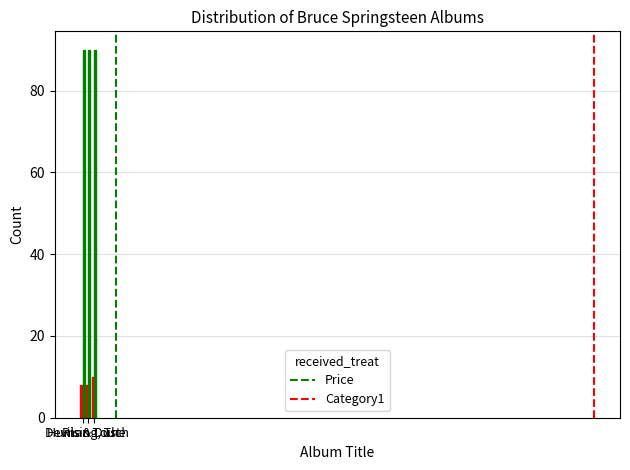

Is the value of Price at Human Touch greater than the value of Category1 at Rising, The?

No